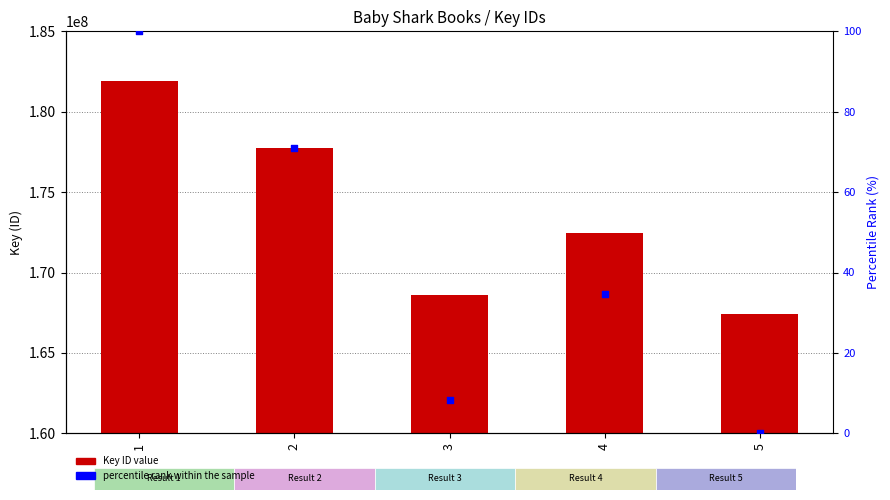

Is the value of percentile rank within the sample at 2 greater than the value of Key at 1?

No